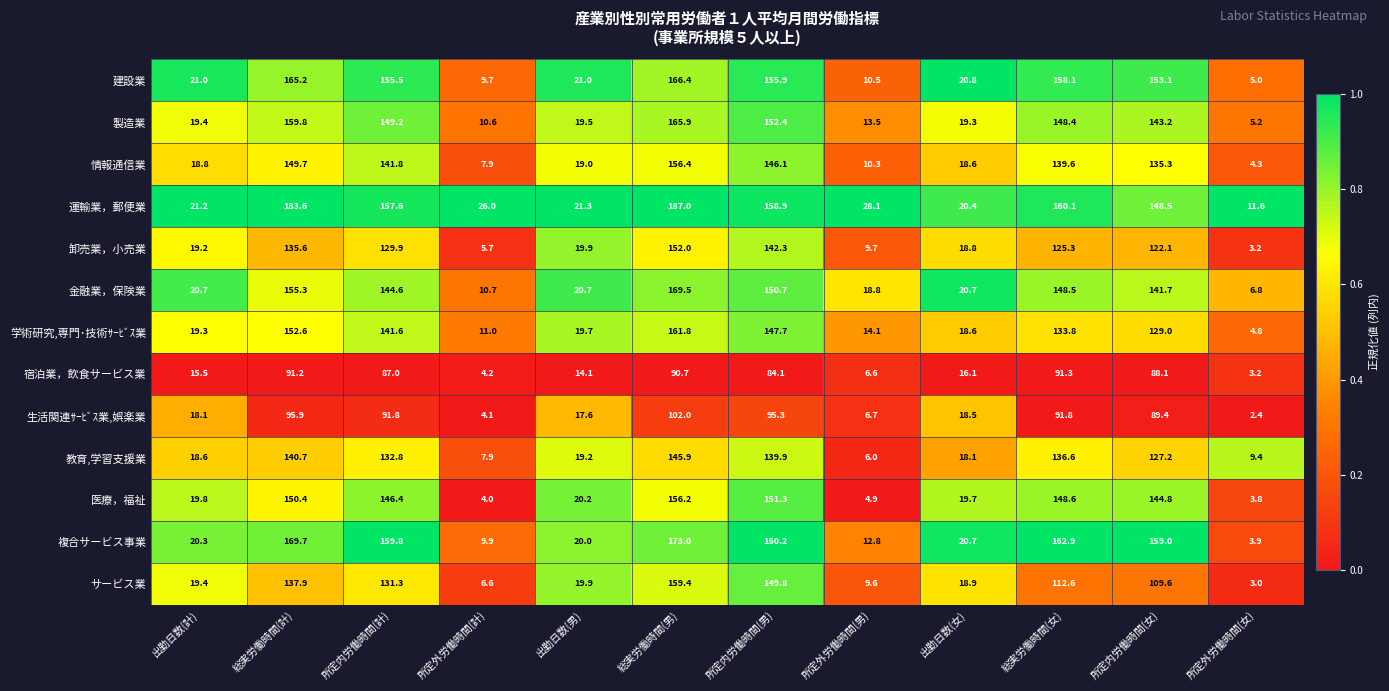

Read the 生活関連ｻｰﾋﾞｽ業,娯楽業 value at 出勤日数(男).

17.6